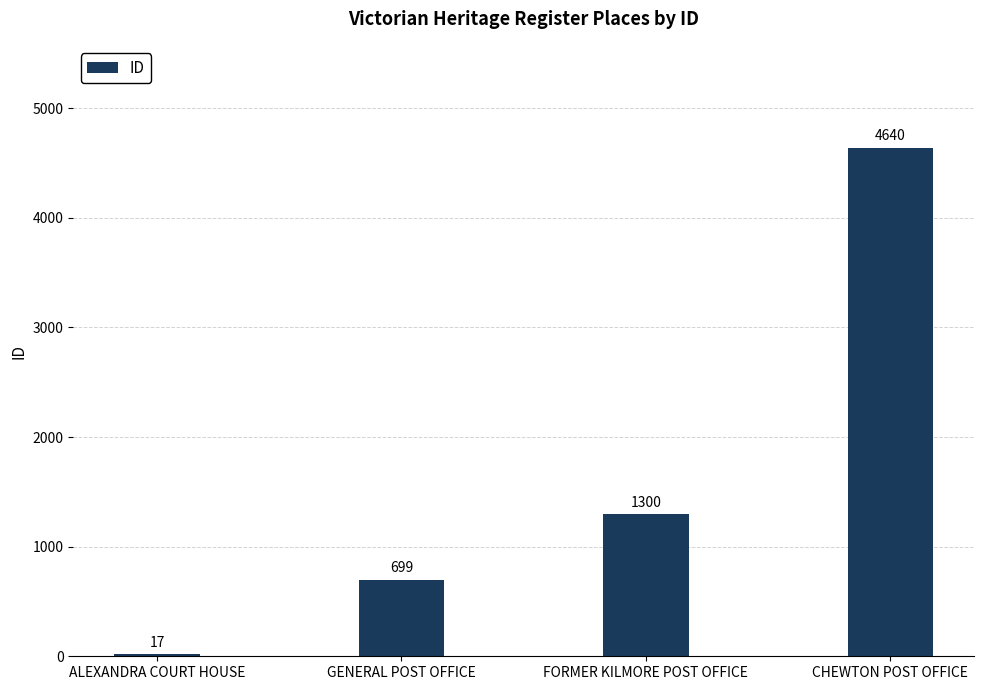

Between CHEWTON POST OFFICE and ALEXANDRA COURT HOUSE, which is larger?

CHEWTON POST OFFICE